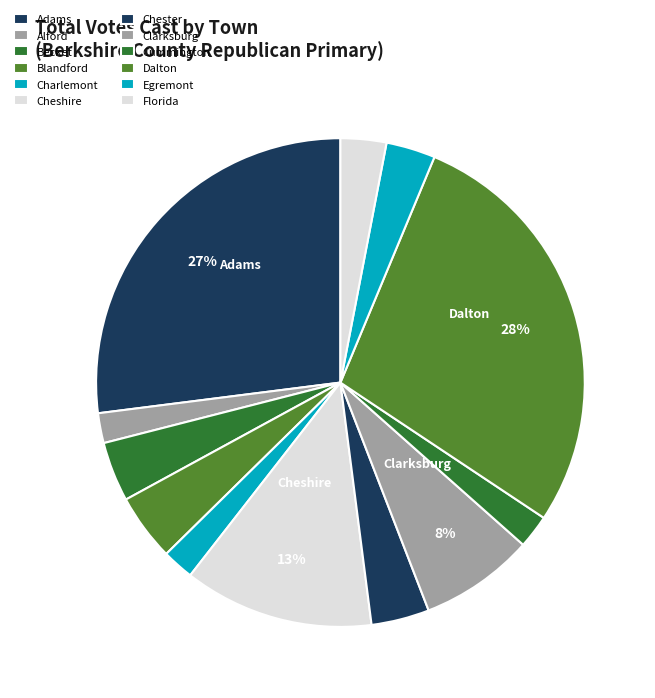

Which slice is the largest?

Dalton